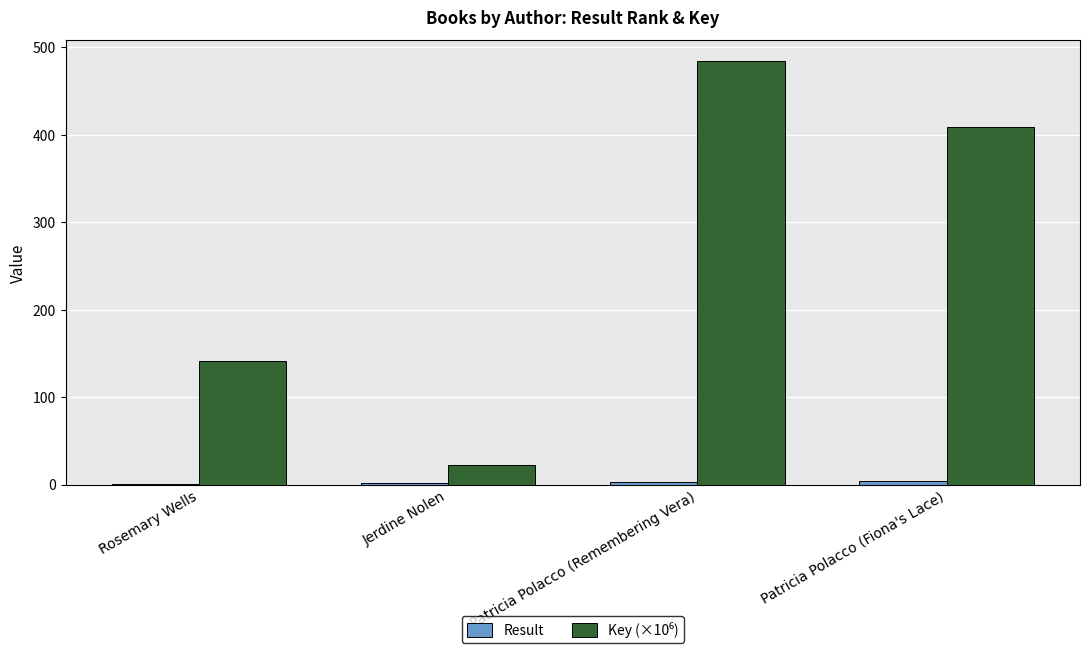

At which category is the sum across all series the highest?

Patricia Polacco (Remembering Vera)